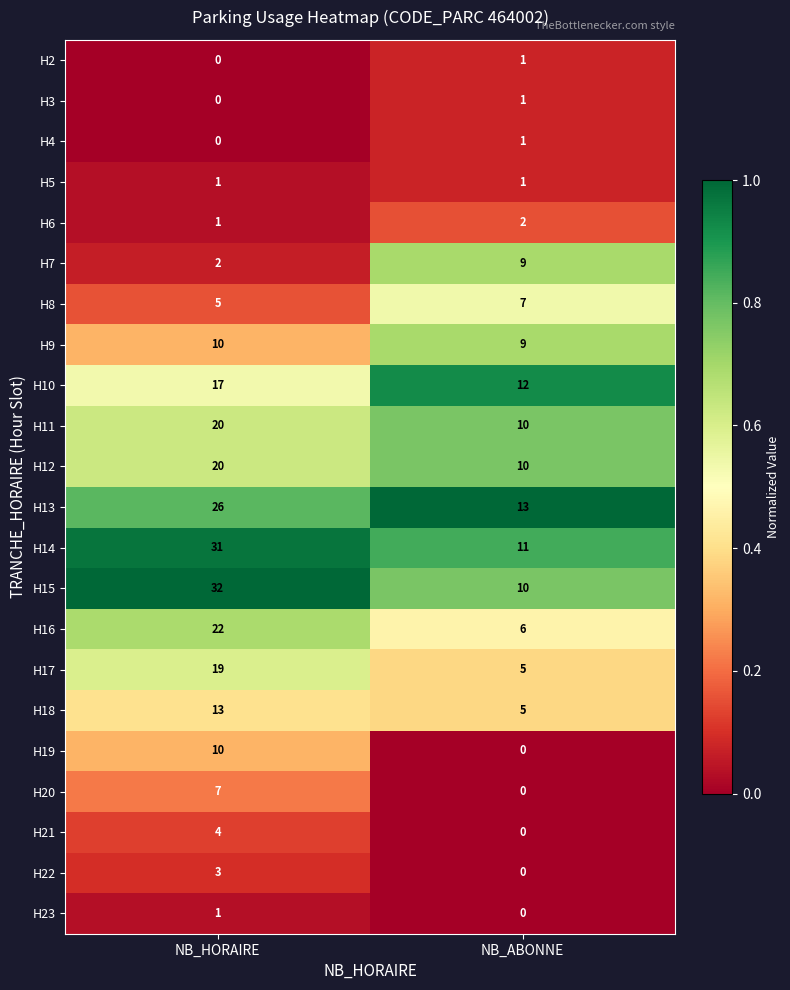

List the labels in order of H21 value, smallest first.

NB_ABONNE, NB_HORAIRE